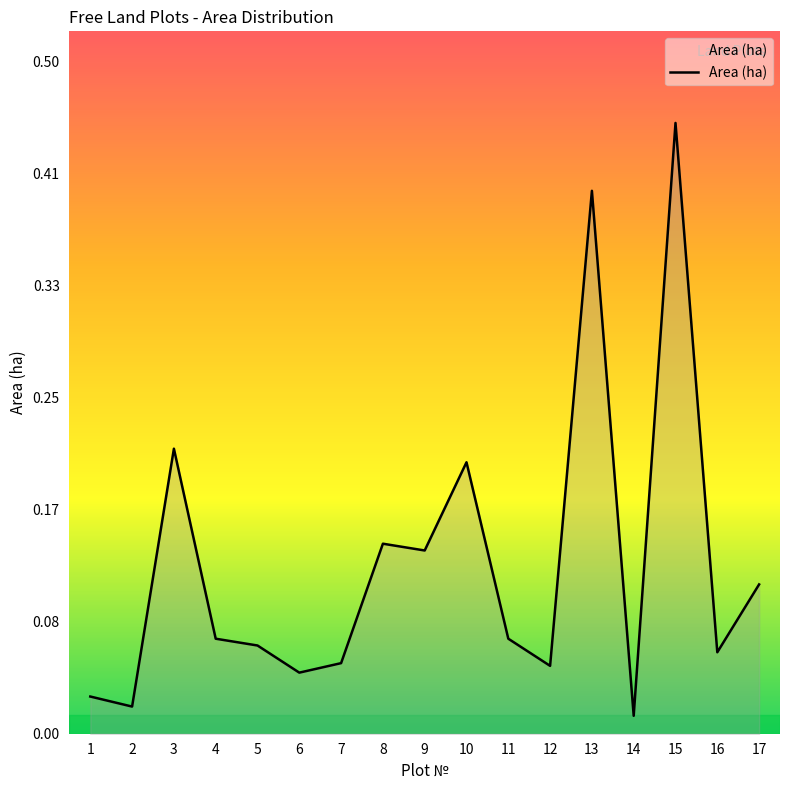

At which category does the chart reach its peak across all series?

15